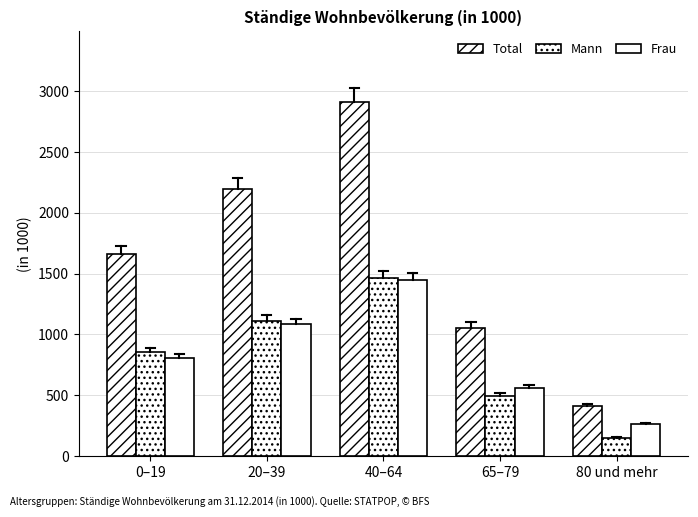

How many series are shown in this chart?

3